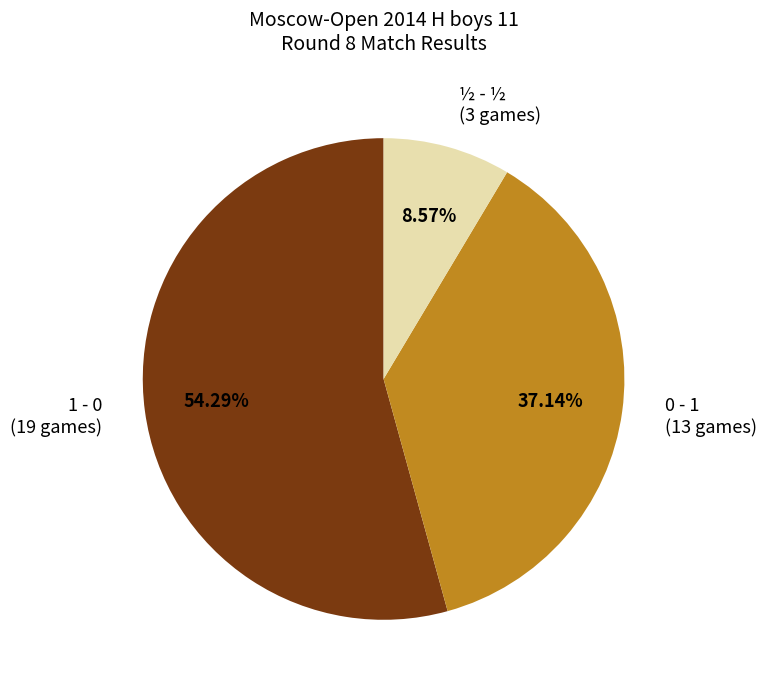

What is the total percentage of ½ - ½ and 1 - 0?

62.9%